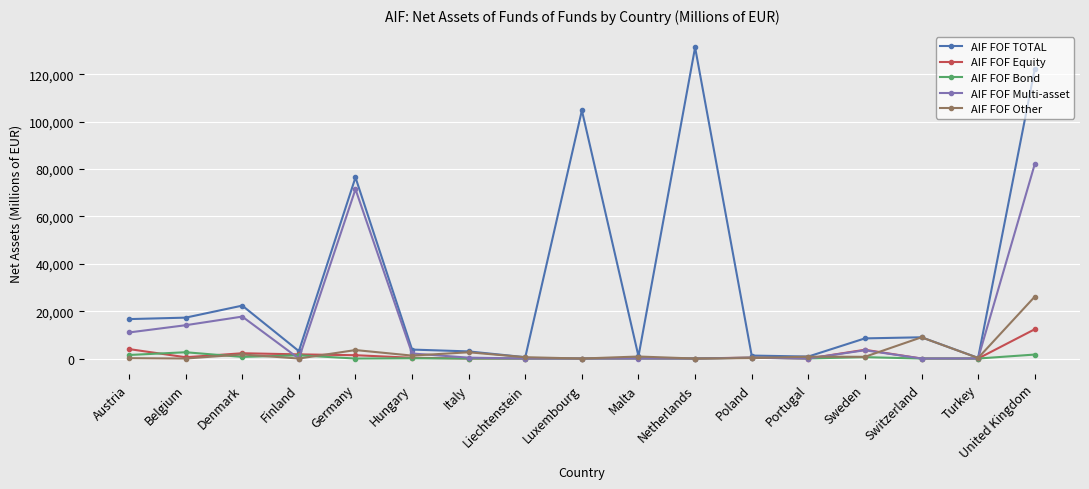

At which category does AIF FOF Multi-asset reach its first local peak?

Denmark